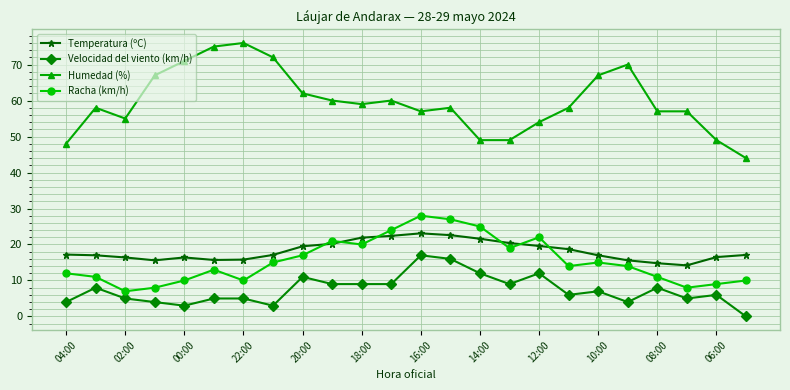

In Racha (km/h), how many points are higher than both neighbors (excluding endpoints)?

5